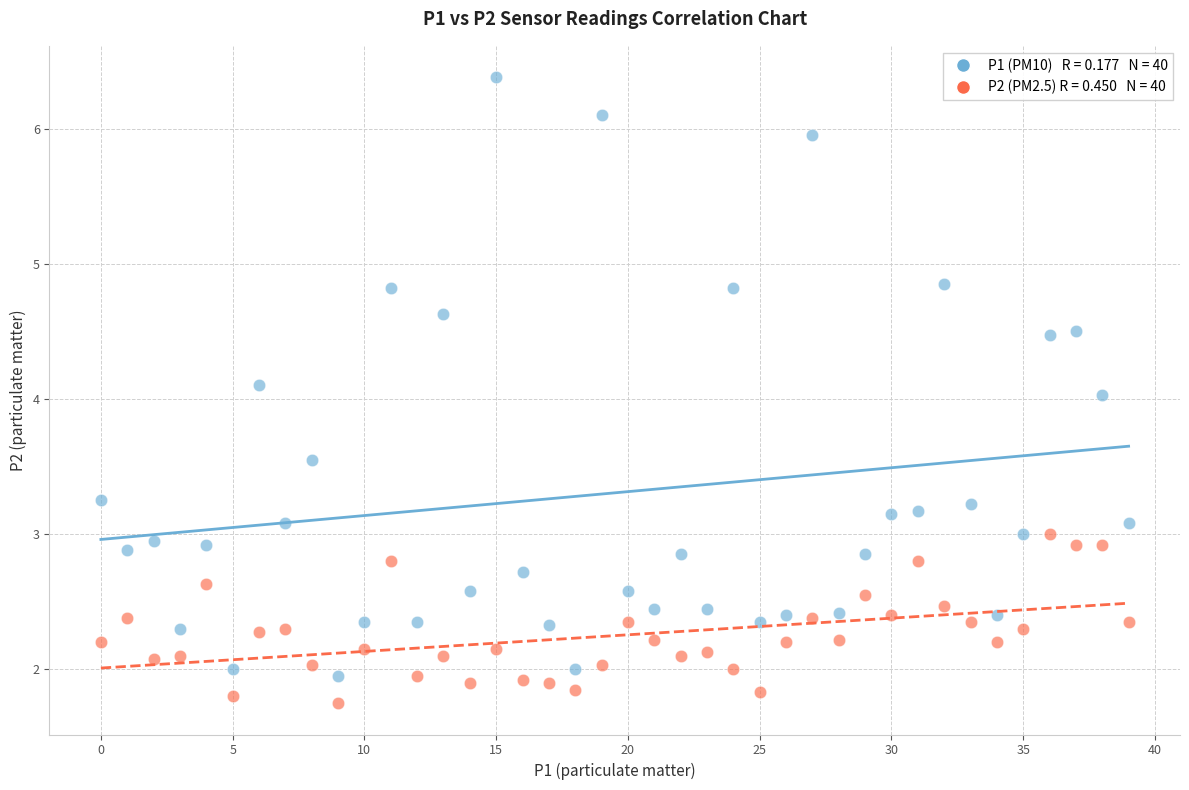

Across all data points, what is the range of Y values (max minus min)?

4.6